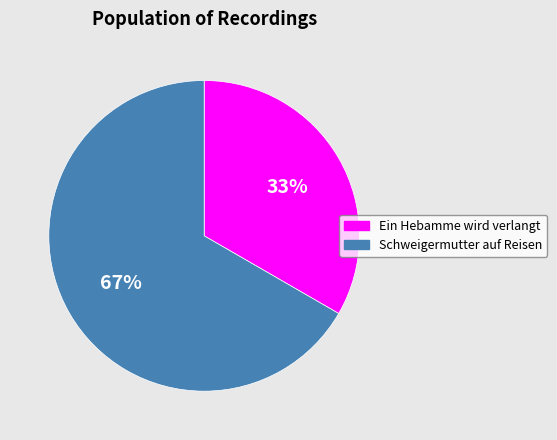

To the nearest percent, what percentage of the pie is Ein Hebamme wird verlangt?

33%